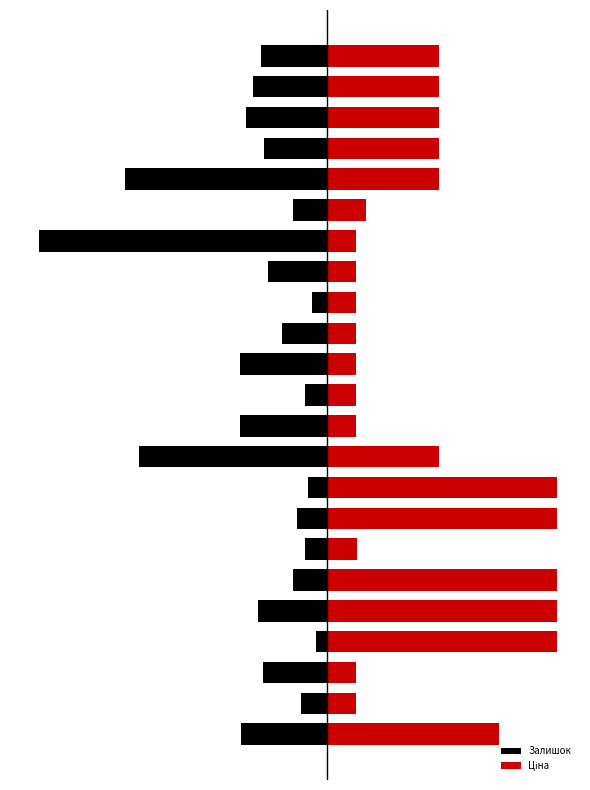

Rank the series at 15 from highest to lowest value.

Ціна, Залишок